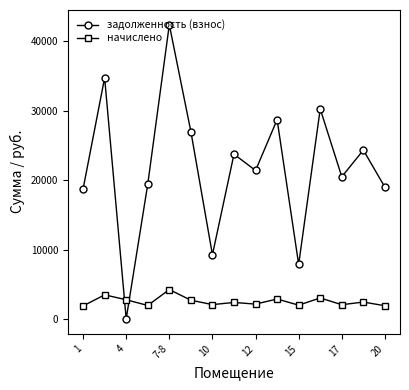

At how many categories does at least one series exceed 34551?

2